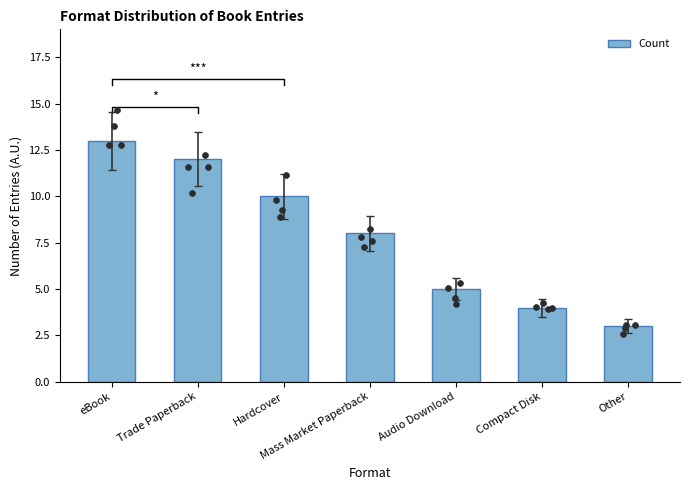

Between eBook and Other, which is larger?

eBook